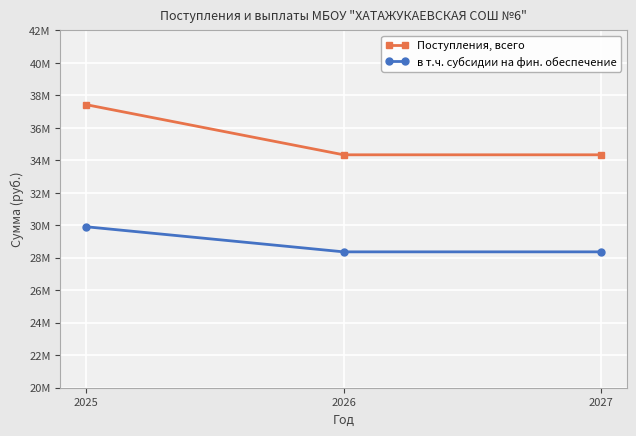

What are all the series names shown in the legend?

Поступления, всего, в т.ч. субсидии на фин. обеспечение